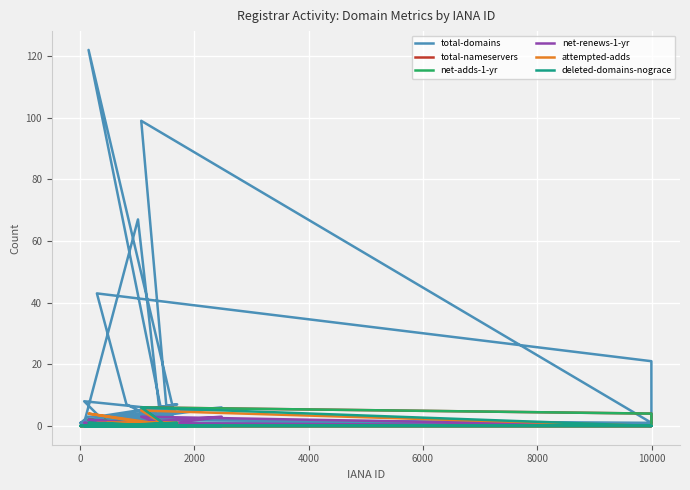

At which label does total-domains reach its minimum?

4000